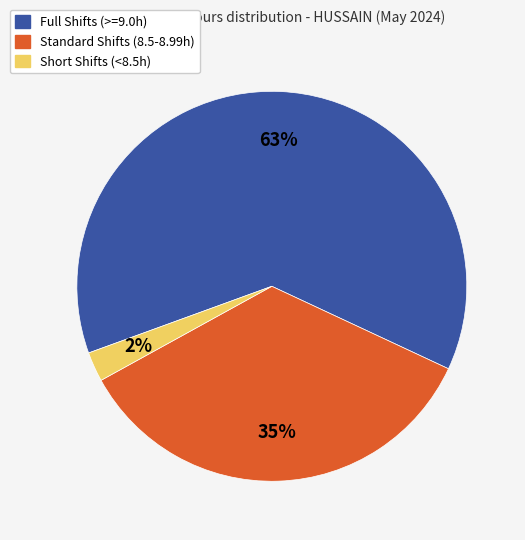

Between Standard Shifts (8.5-8.99h) and Full Shifts (>=9.0h), which is larger?

Full Shifts (>=9.0h)